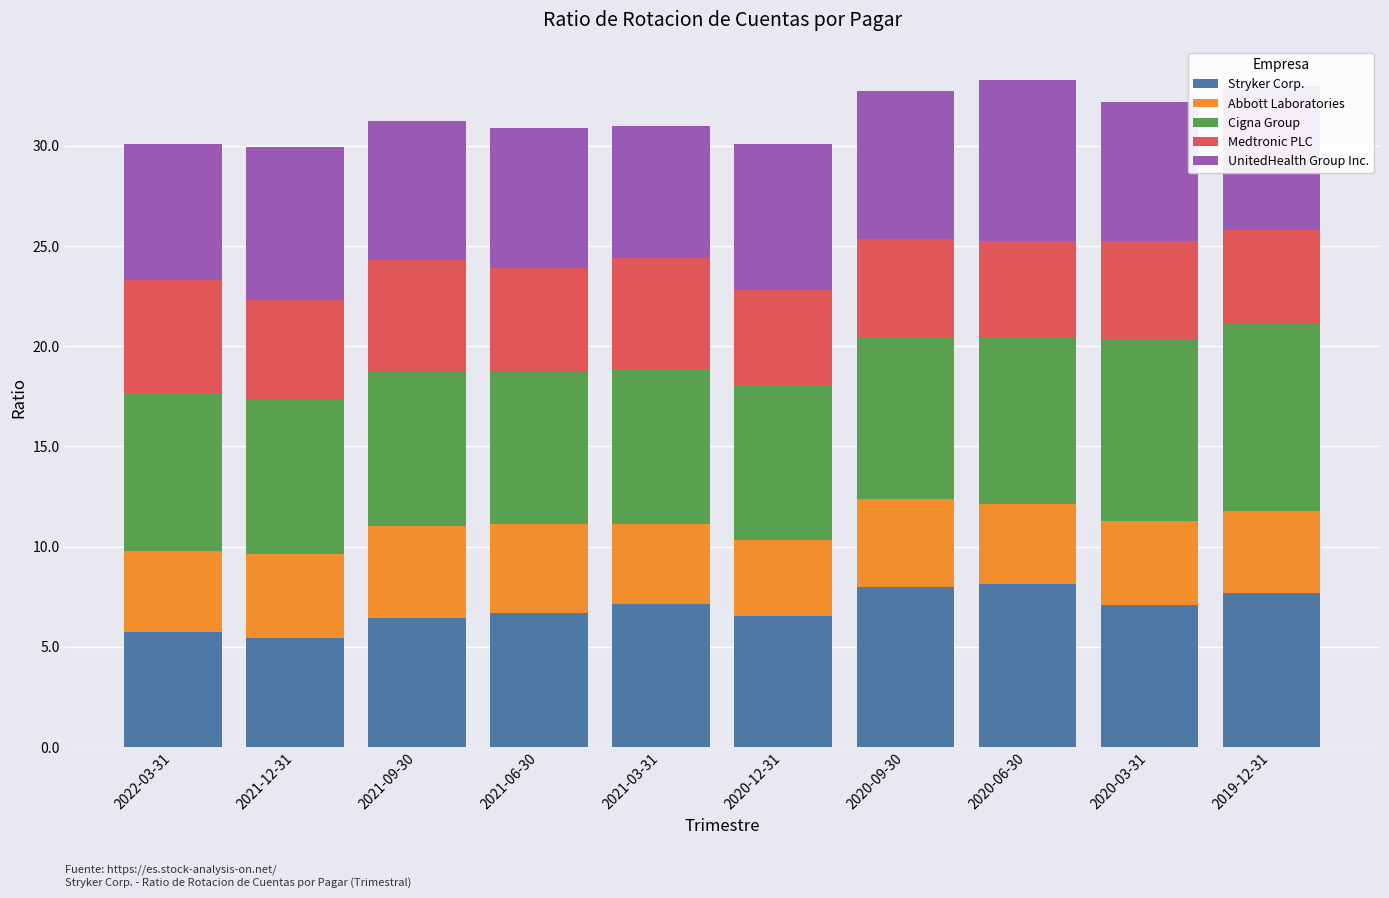

What is the value of the Stryker Corp. bar at the 5th from the left?

7.2